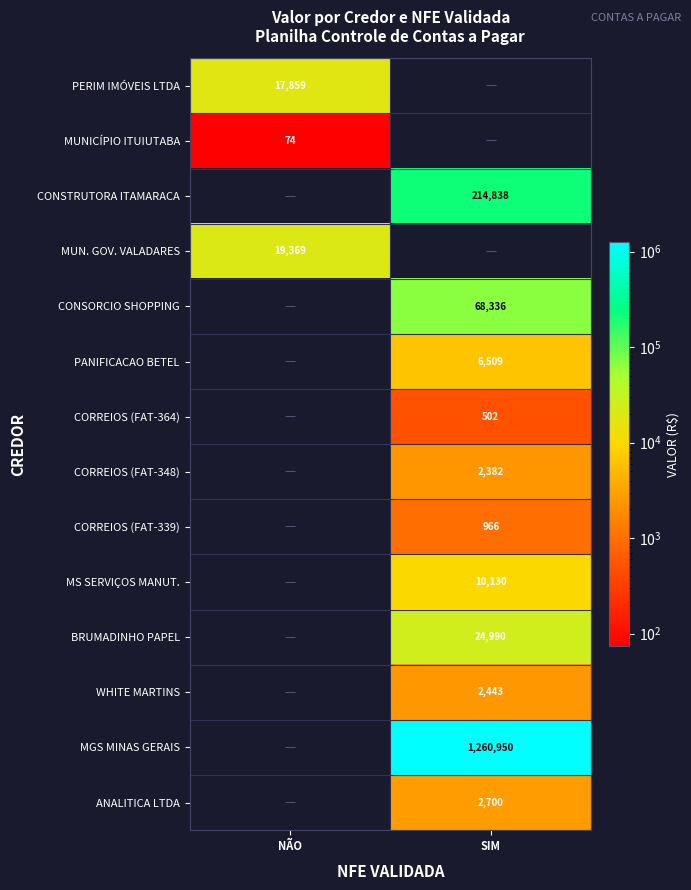

The value of WHITE MARTINS at SIM is 1311.5. True or false?

False